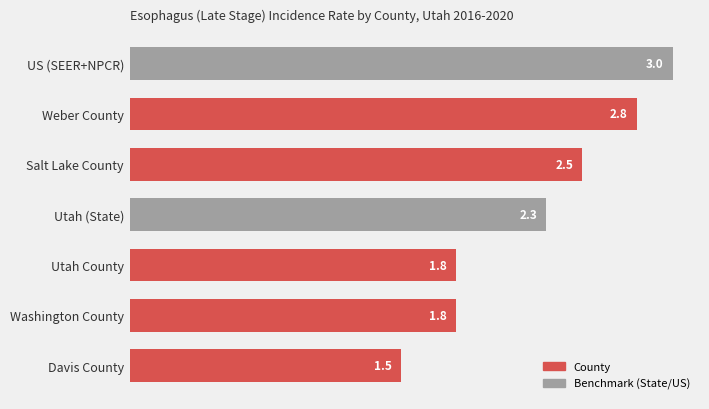

Reading top to bottom, extract all data points from this chart.

US (SEER+NPCR)=3.0	Weber County=2.8	Salt Lake County=2.5	Utah (State)=2.3	Utah County=1.8	Washington County=1.8	Davis County=1.5